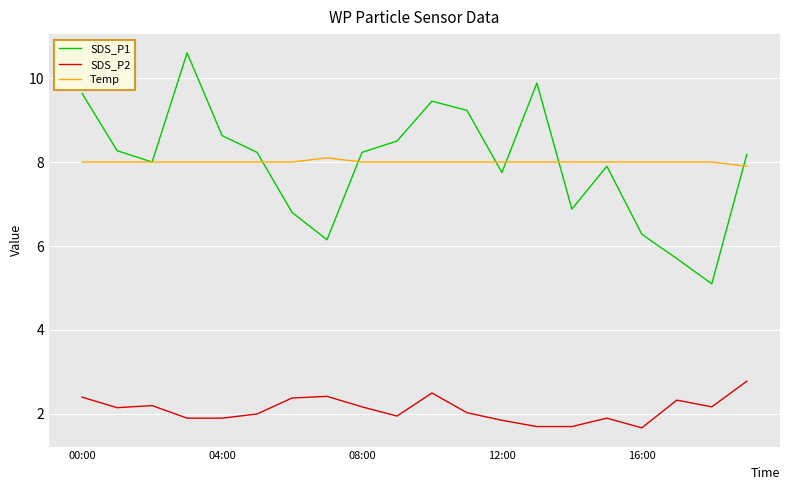

What is the average value of the SDS_P1 series?

8.0